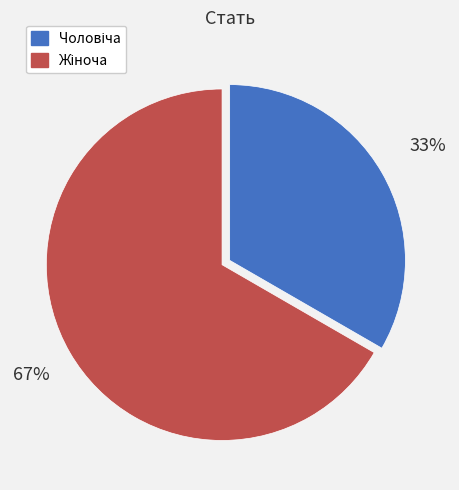

Does any single category account for the majority?

Yes